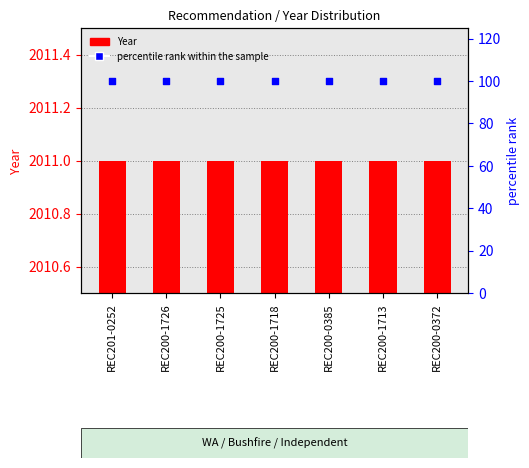

Which series contains the lowest Y value?

percentile rank within the sample